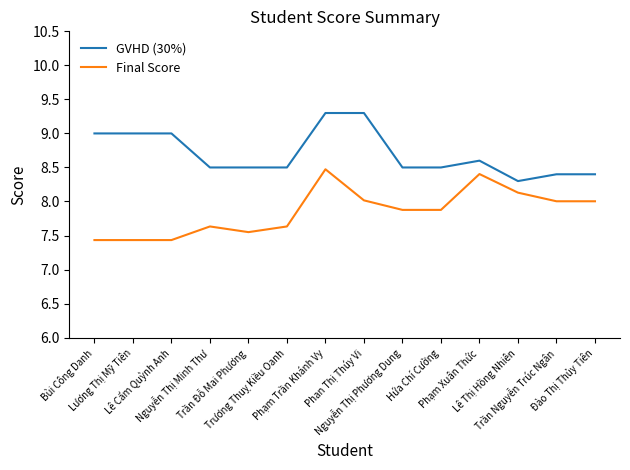

The value of Final Score at Nguyễn Thị Phương Dung is 13.7. True or false?

False